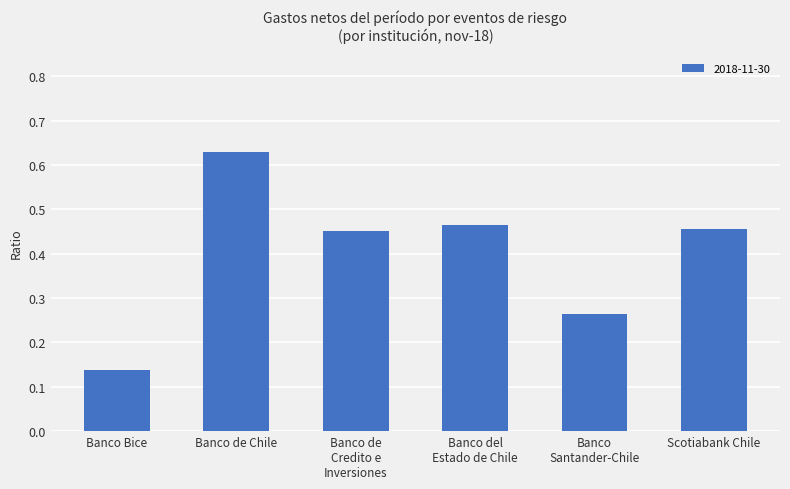

What is the sum of all values?

2.4